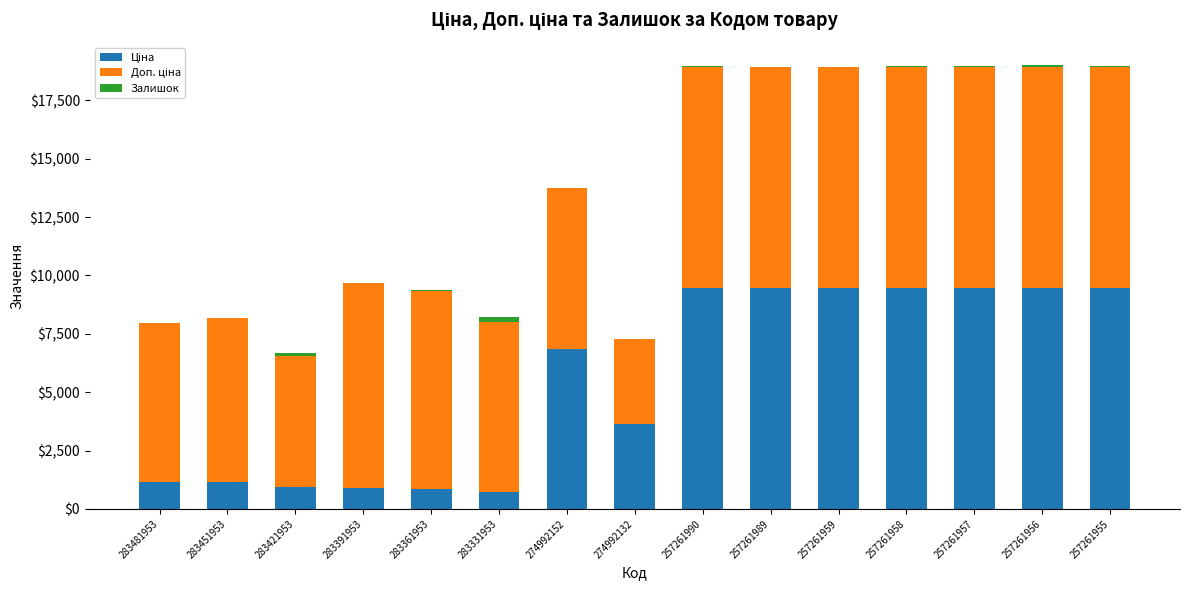

What is the average value of the Доп. ціна series?

8049.0